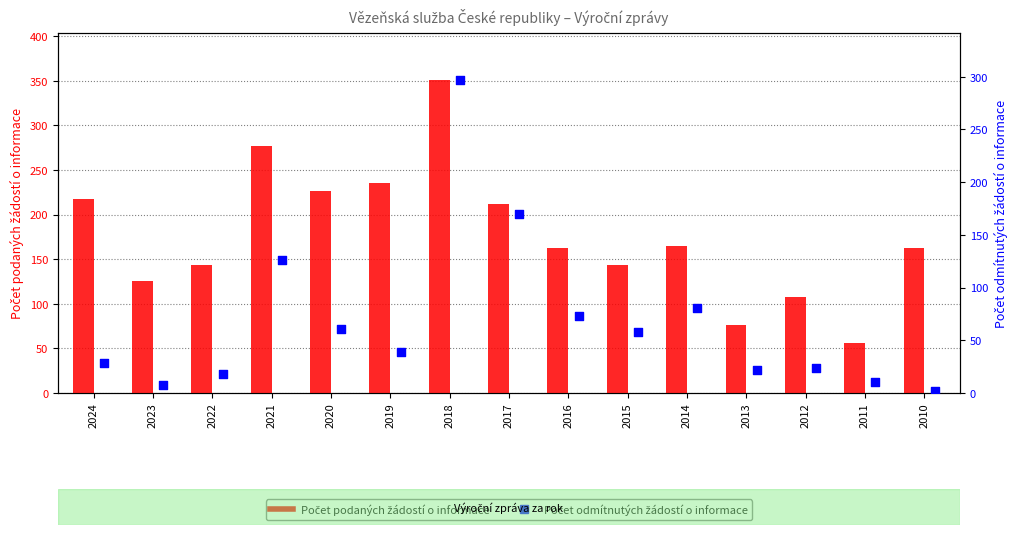

Which series has the largest total across all categories?

Počet podaných žádostí o informace